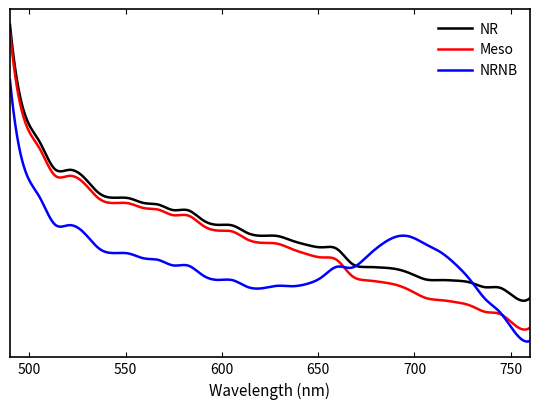

What are all the series names shown in the legend?

NR, Meso, NRNB